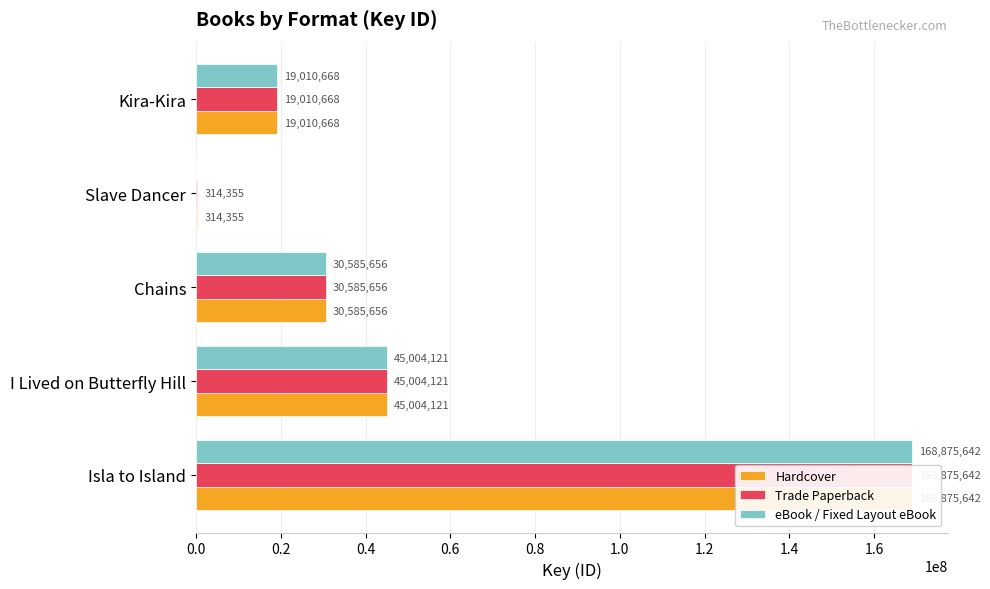

Is it true that eBook / Fixed Layout eBook equals 6833025 at Chains?

False